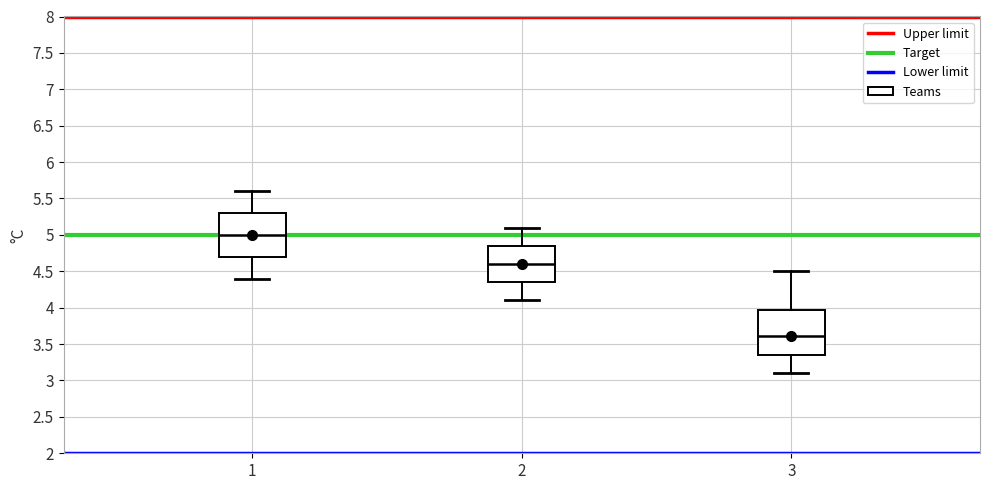

Which box's median line is the highest?

1